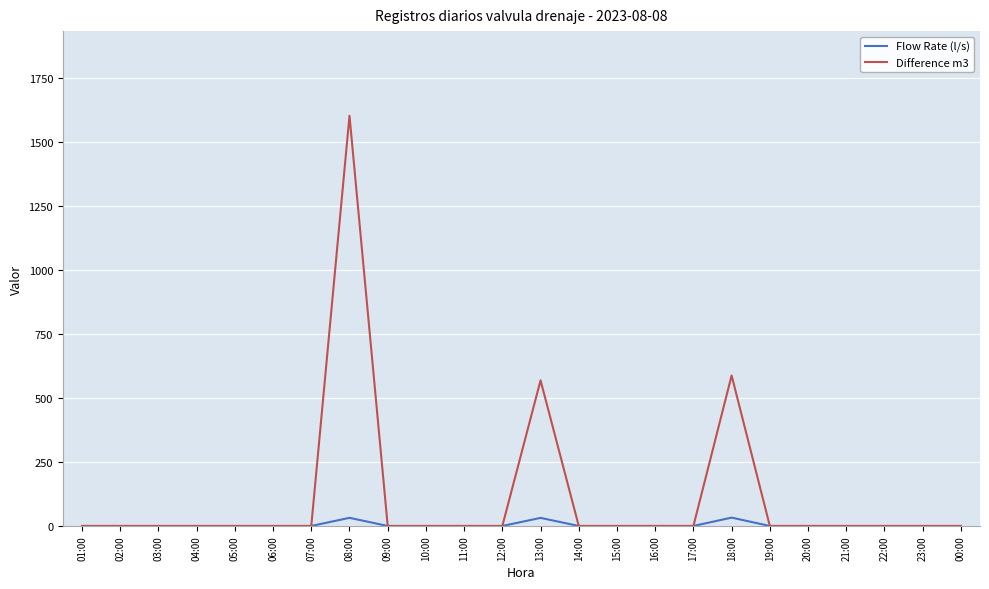

What is the maximum value for Flow Rate (l/s)?

32.7